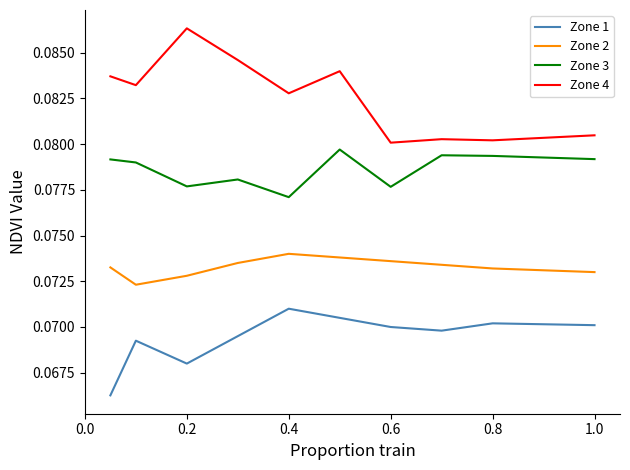

True or false: Zone 4 and Zone 1 intersect in this chart.

False